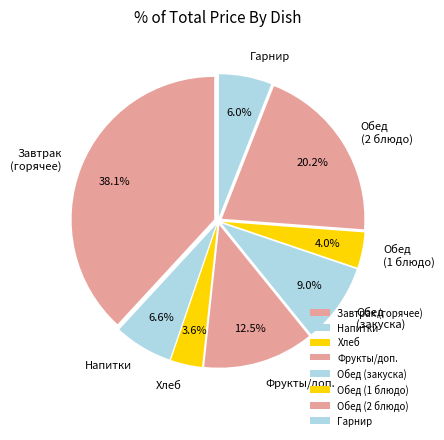

Combined, what portion of the pie is Завтрак (горячее) and Напитки?

44.7%